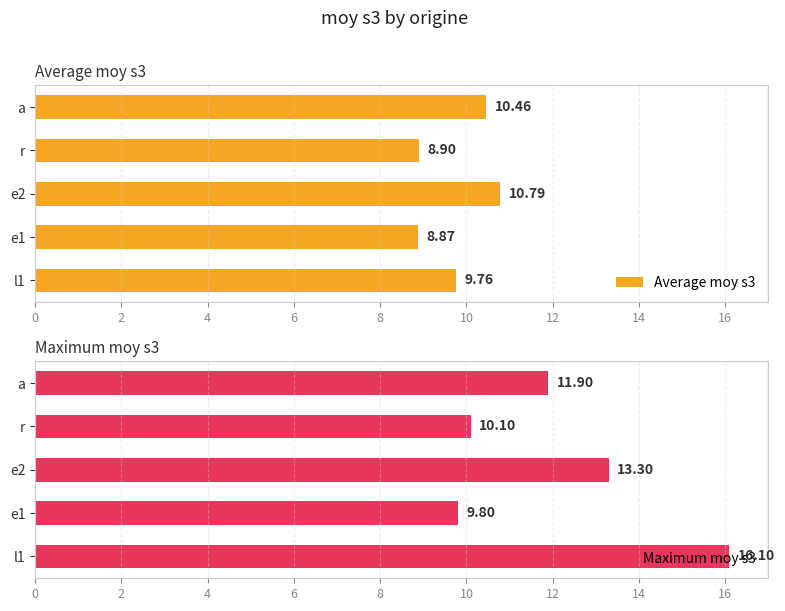

Which series has the largest range (max minus min)?

Maximum moy s3